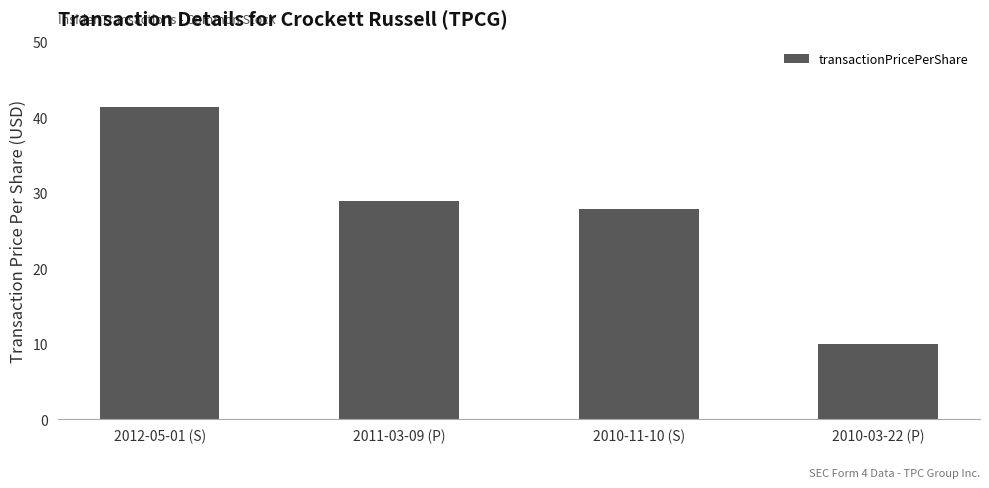

What is the difference between the values at 2010-03-22 (P) and 2012-05-01 (S)?

31.3